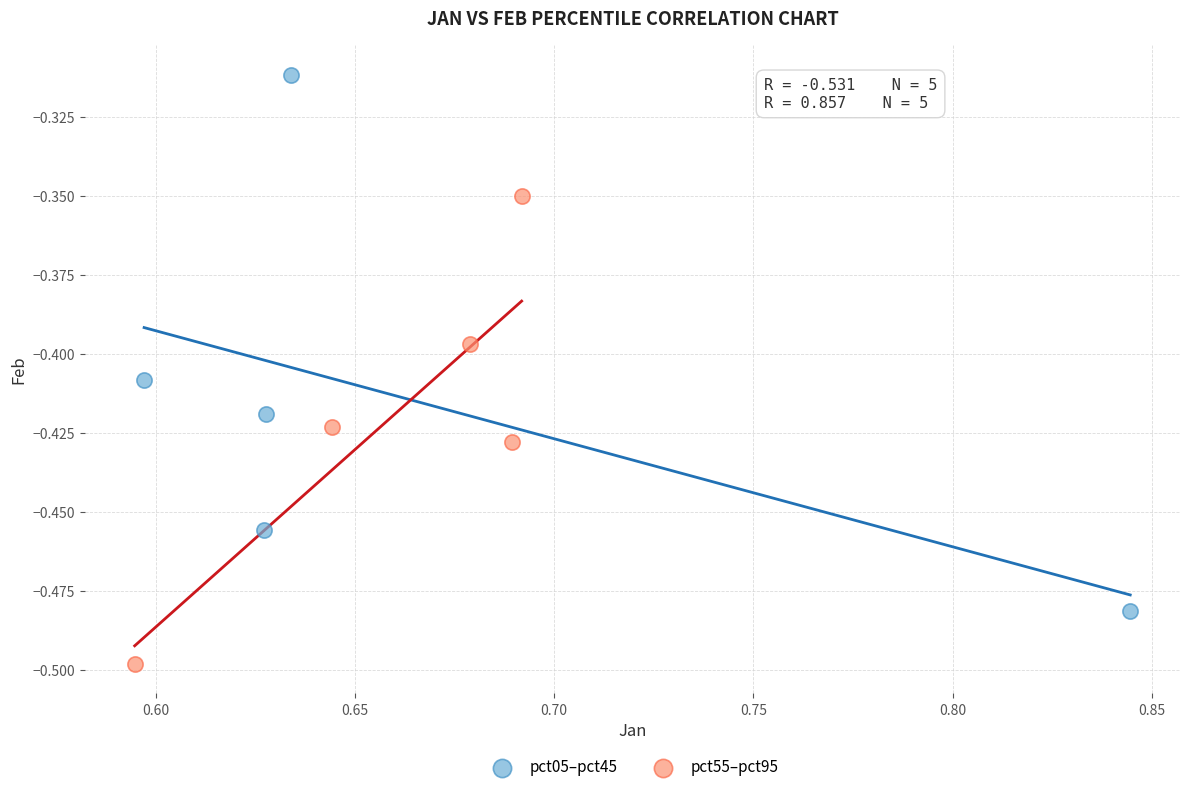

What are all the series names shown in the legend?

pct05–pct45, pct55–pct95